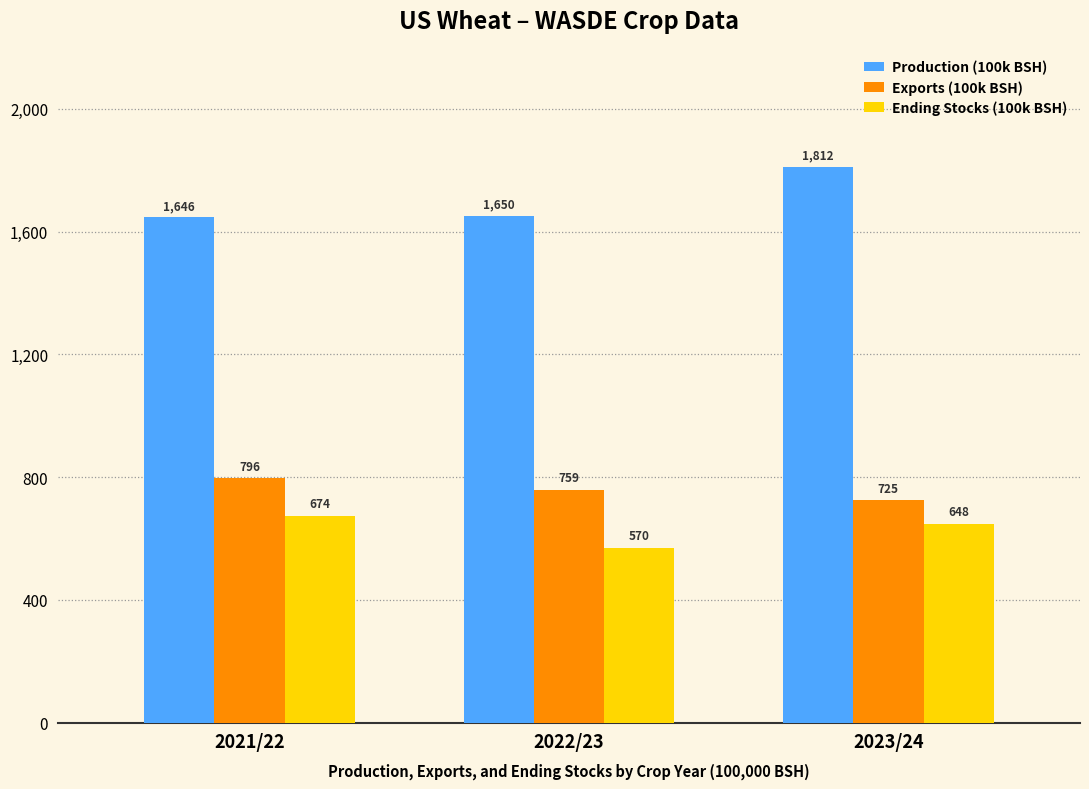

What position from the left is 2021/22?

1